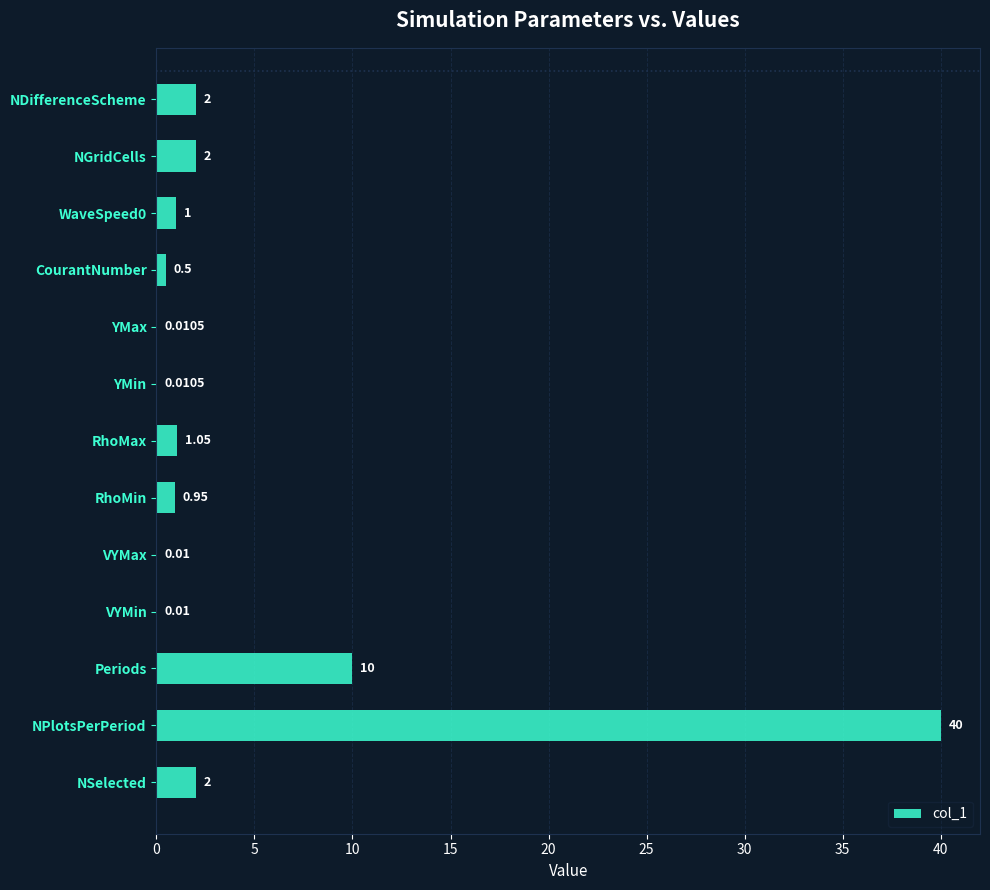

What is the sum of the values at YMin and NGridCells?

2.0